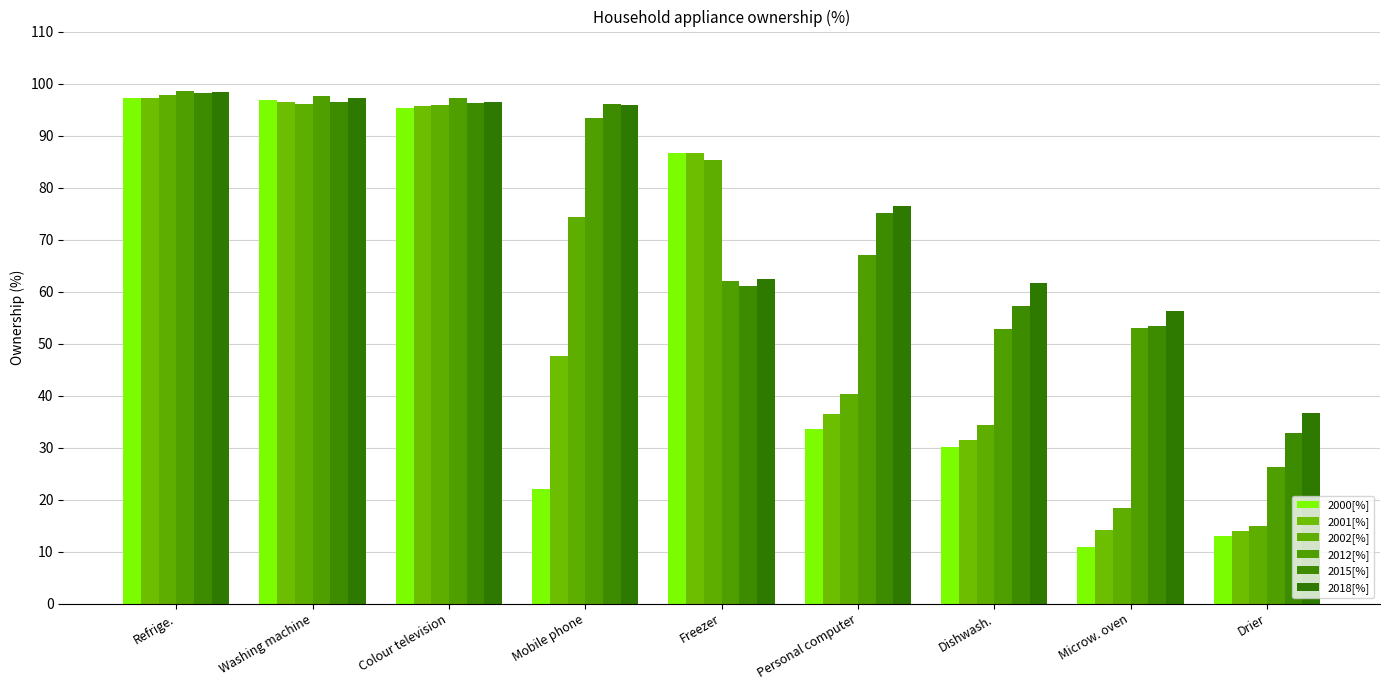

What is the sum of all 2018[%] values?

681.2